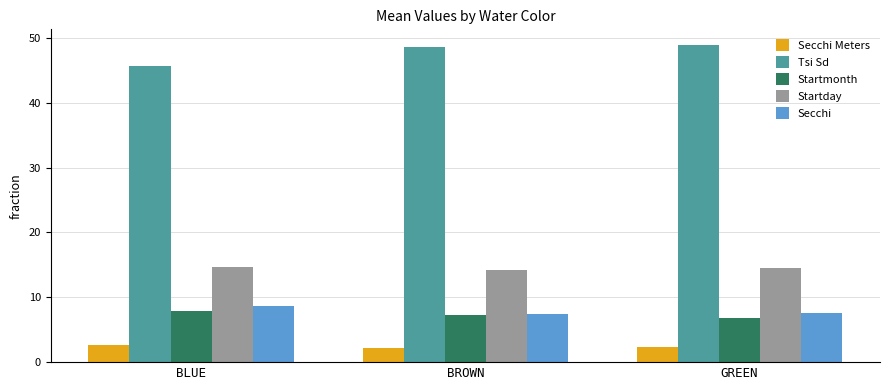

What are all the series names shown in the legend?

Secchi Meters, Tsi Sd, Startmonth, Startday, Secchi